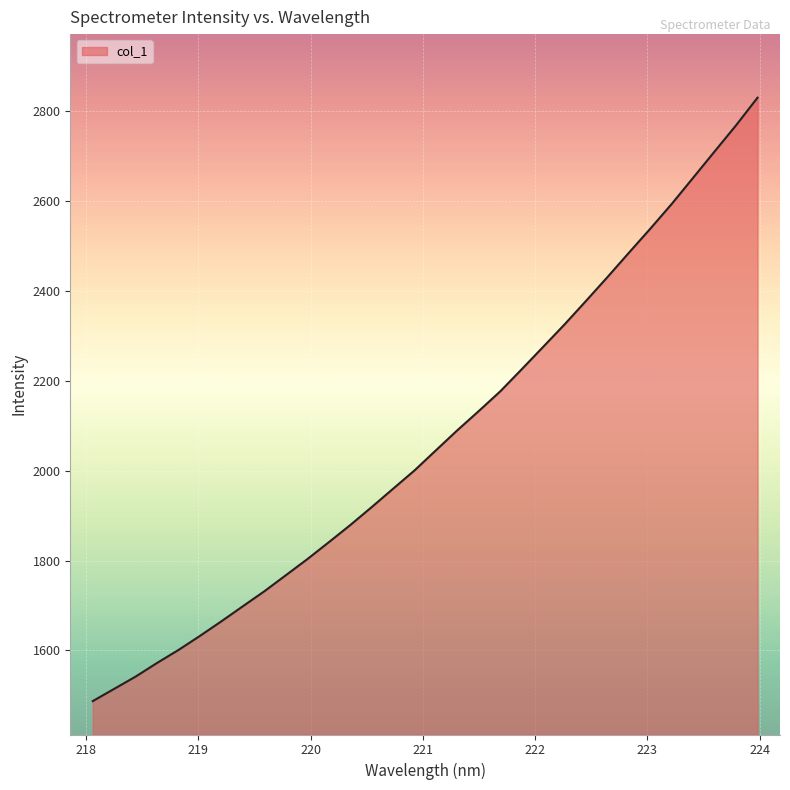

Reading right to left, list all the values displayed in this chart.

2830.8	2769.4	2711.3	2652.8	2594.5	2539.4	2485.7	2431.5	2378.5	2326.2	2276.2	2226.3	2177.1	2133.3	2090.5	2045.9	2001.0	1960.1	1919.1	1879.1	1840.9	1803.3	1767.5	1731.8	1698.5	1665.0	1632.4	1601.1	1572.1	1541.7	1514.3	1487.0